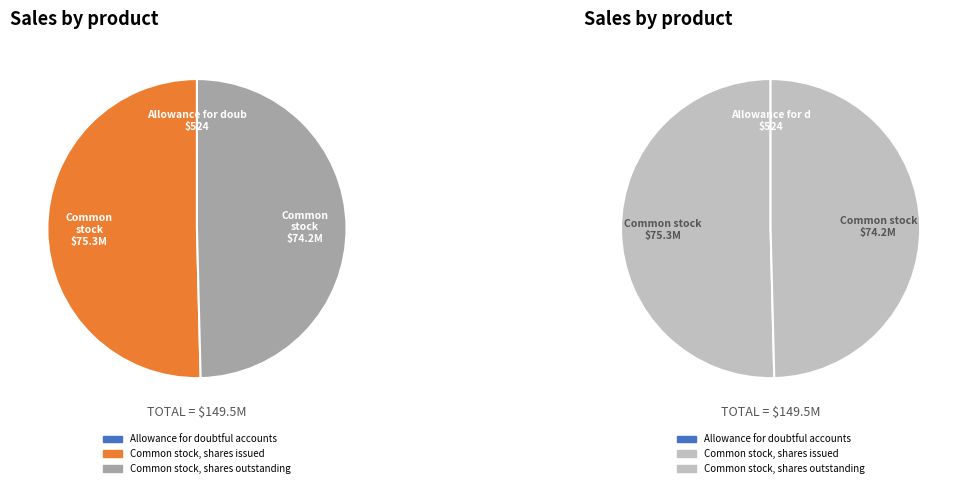

What is the smallest slice in the pie chart?

Allowance for doubtful accounts